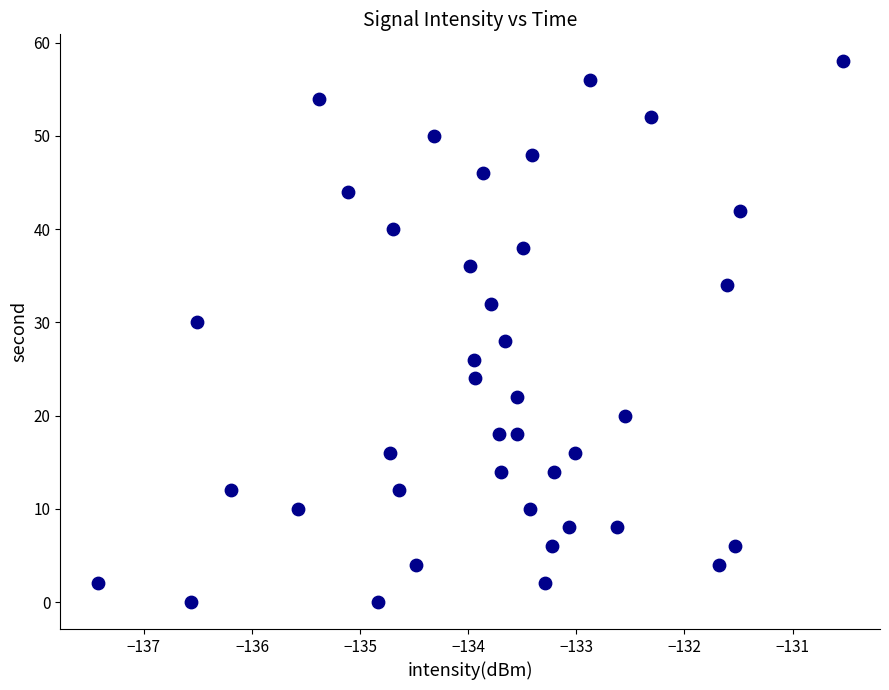

What is the range of Y values (max minus min)?

58